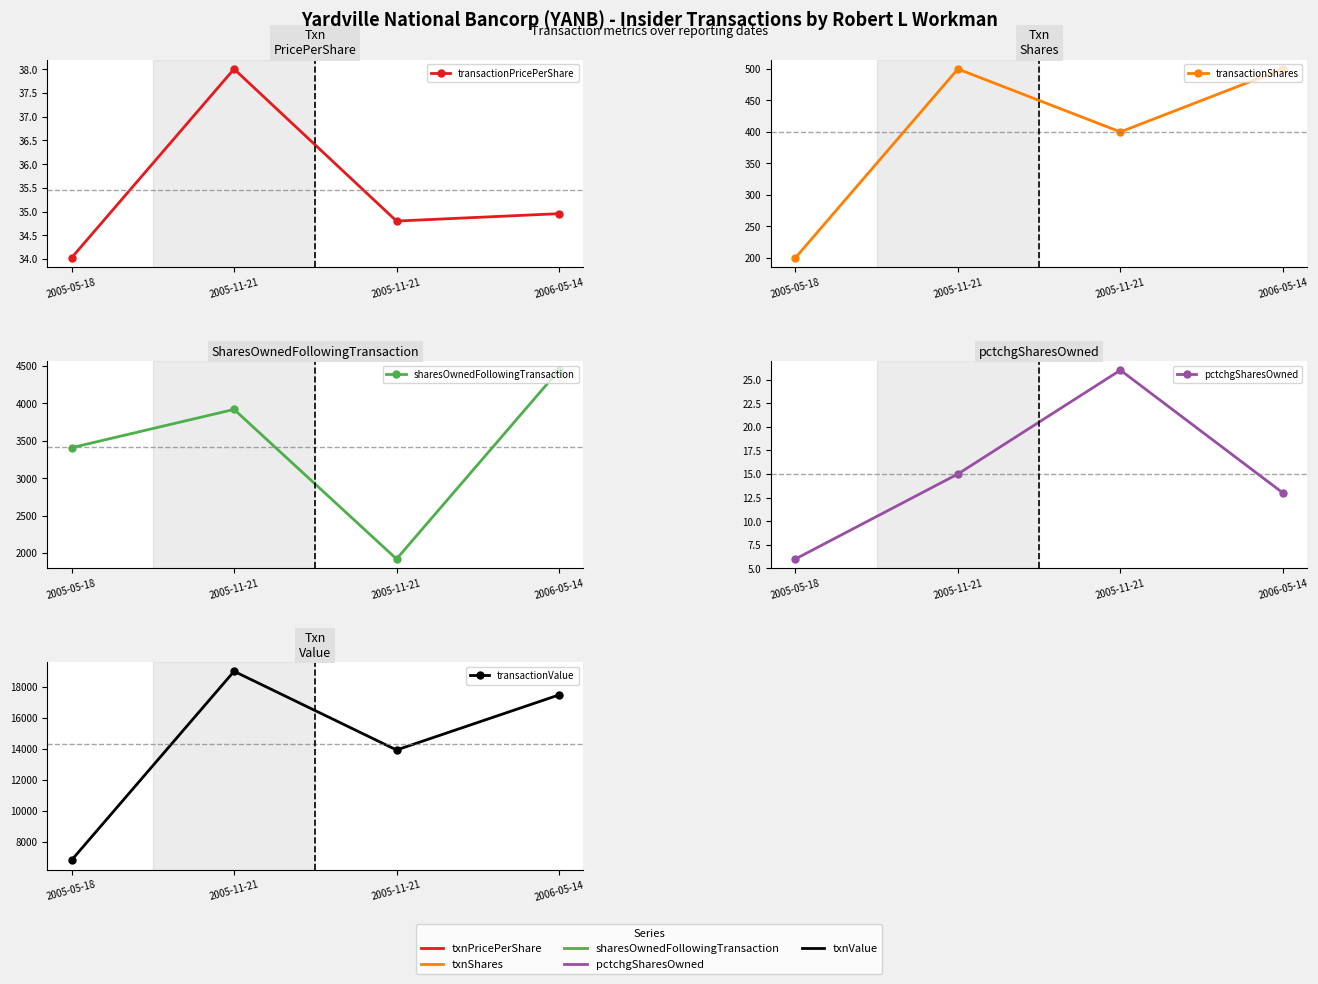

What is the total value across all series at 2005-11-21?

23477.0